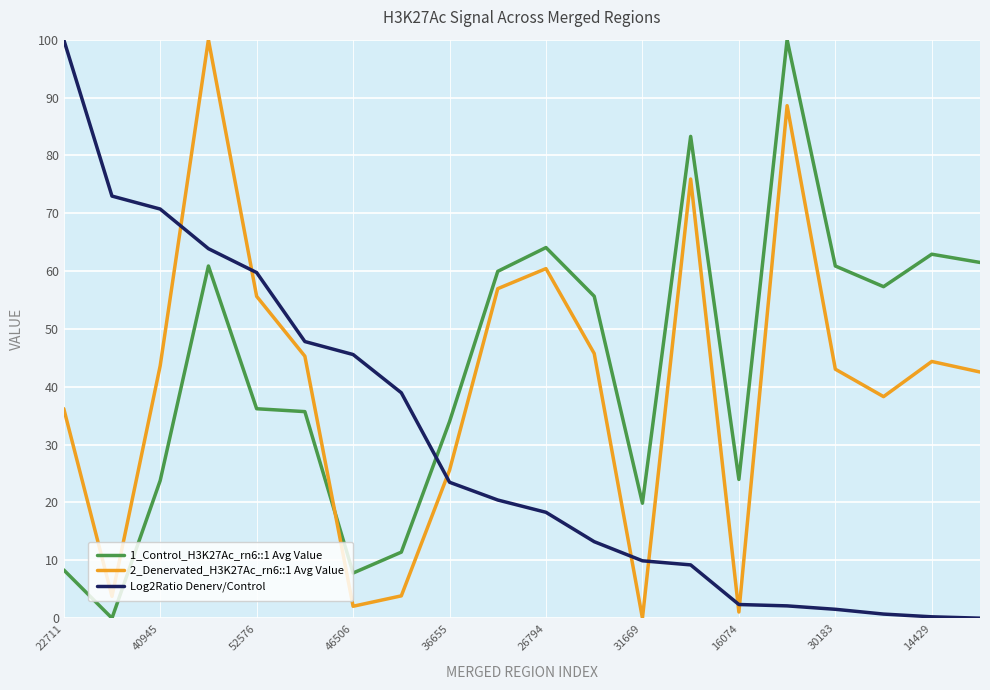

What is the difference between the maximum and minimum values in the 2_Denervated_H3K27Ac_rn6::1 Avg Value series?

100.0